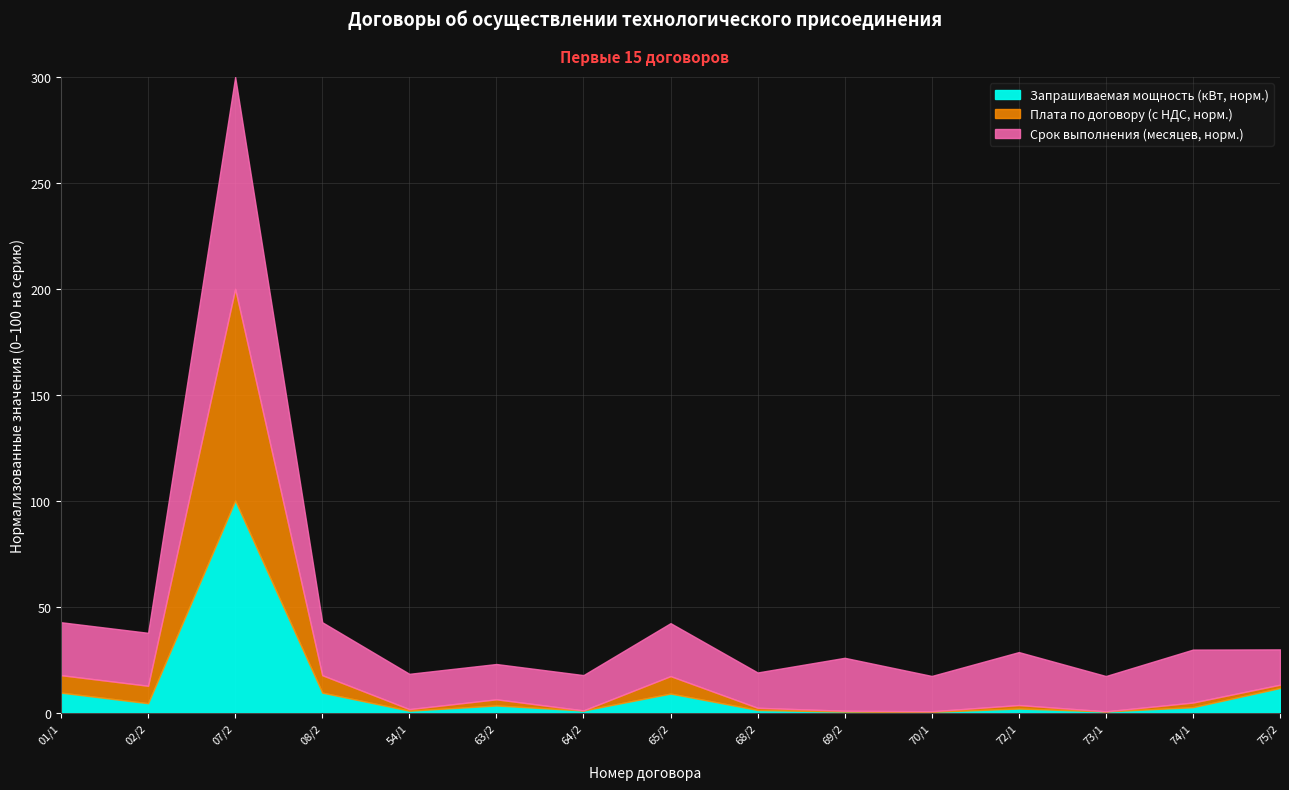

Which series has the largest range (max minus min)?

Плата по договору (с НДС)